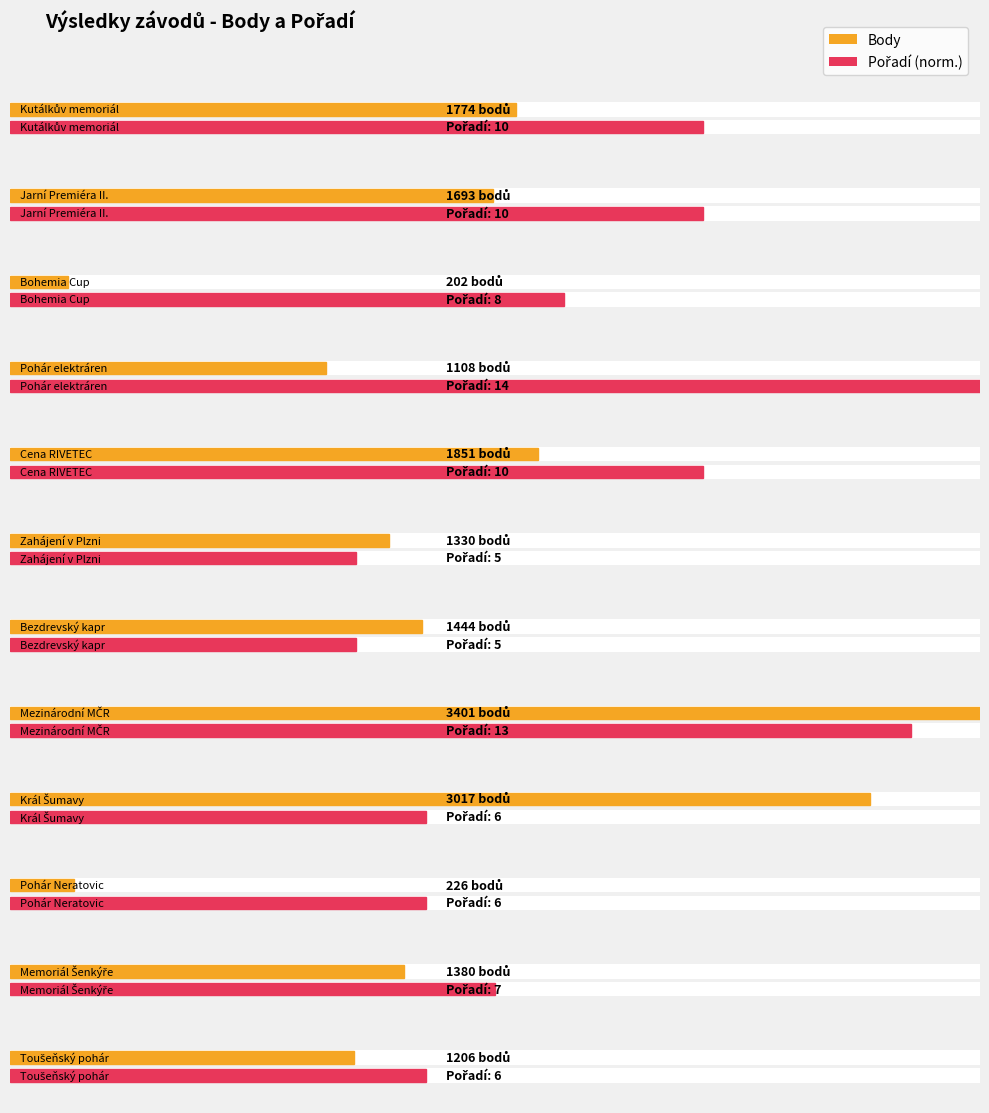

List the labels in order of Body value, smallest first.

Bohemia Cup, Pohár Neratovic, Pohár elektráren, Toušeňský pohár, Zahájení v Plzni, Memoriál Šenkýře, Bezdrevský kapr, Jarní Premiéra II., Kutálkův memoriál, Cena RIVETEC, Král Šumavy, Mezinárodní MČR